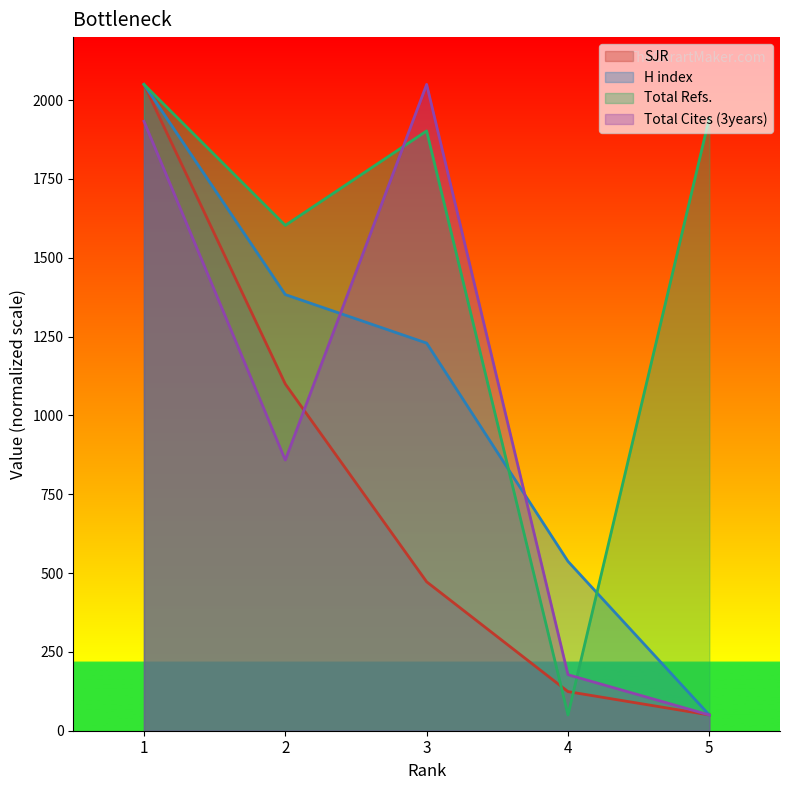

After their last crossing, which series has the higher values: Total Refs. or H index?

Total Refs.